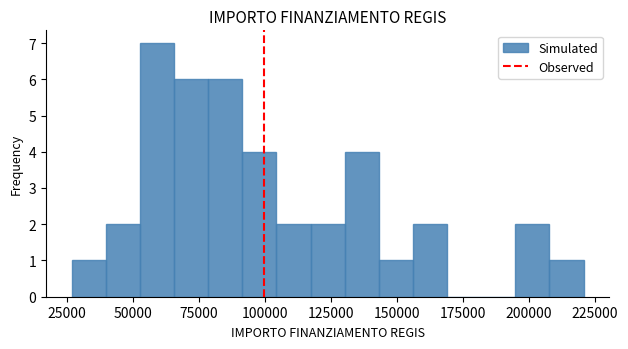

Around what value on the x-axis is the tallest bar? Give the approximate position of its centre, as read against the axis.

60000